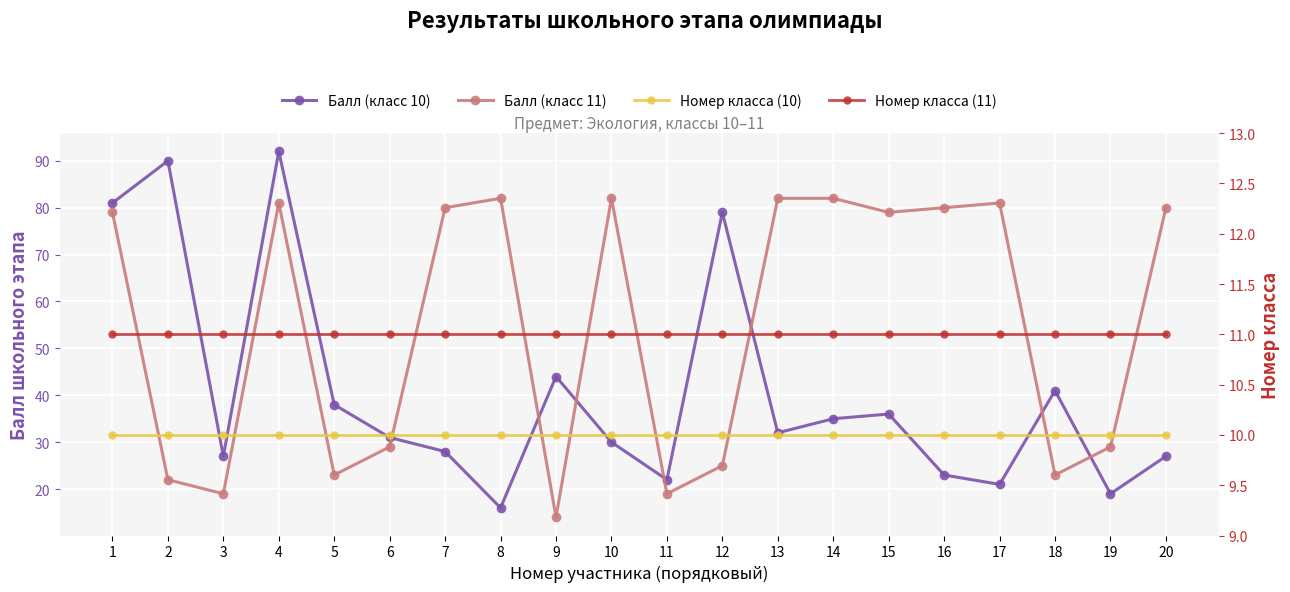

How many lines are shown in the chart?

4